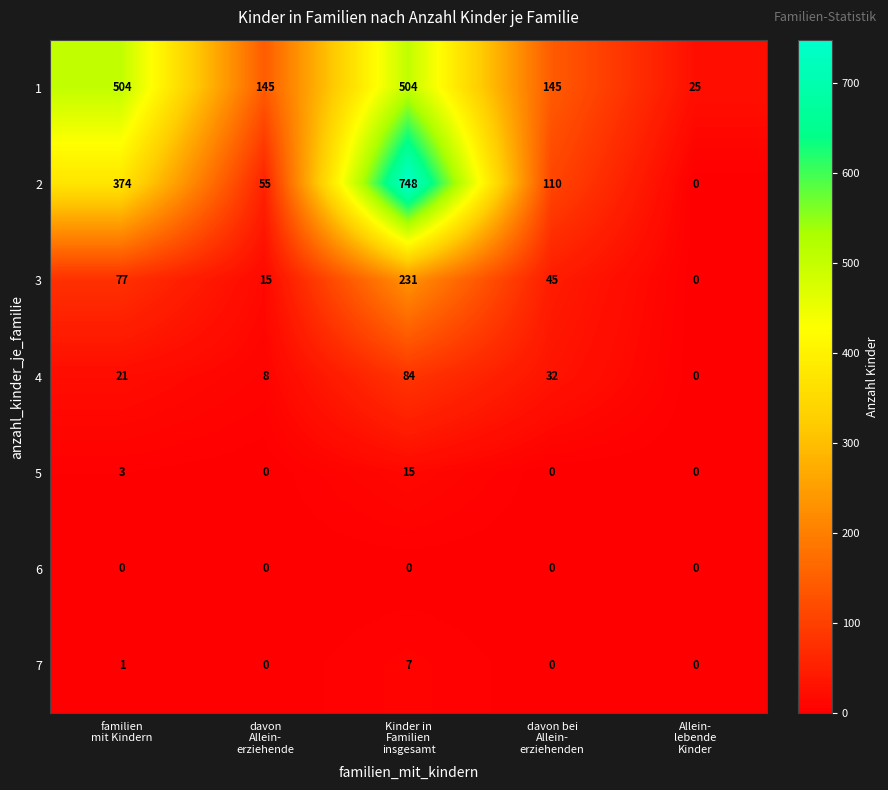

What is the spread (max minus min) of values at davon
Allein-
erziehende?

145